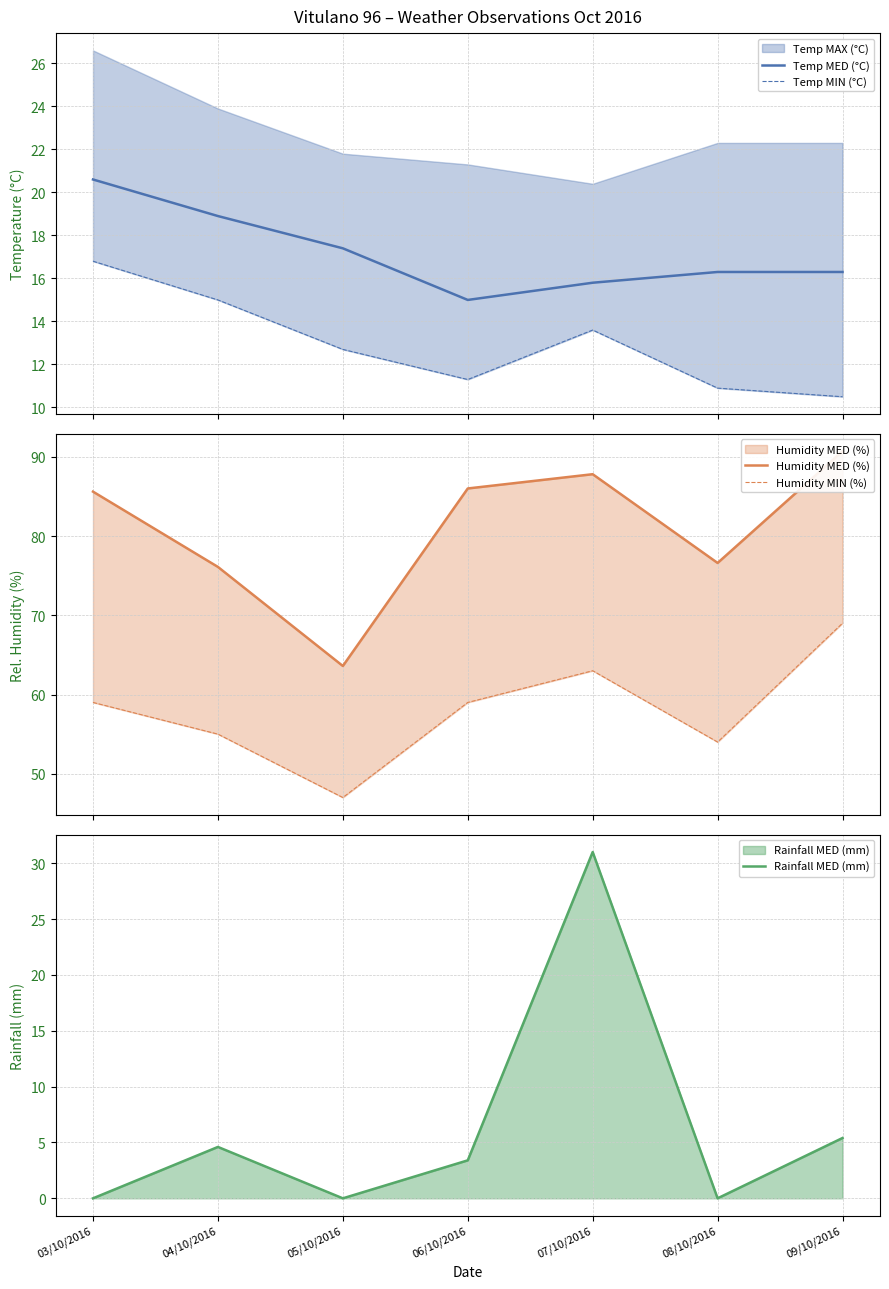

True or false: Temp MED (°C) and Rainfall MED (mm) intersect in this chart.

True